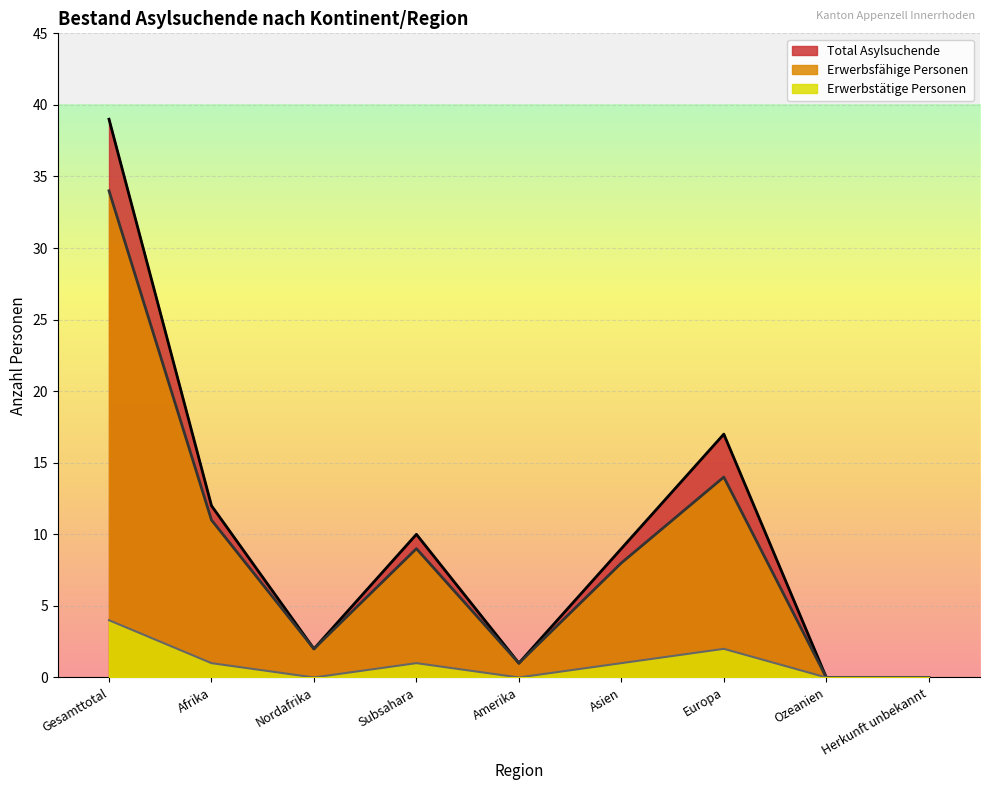

True or false: Total Asylsuchende and Erwerbsfähige Personen intersect in this chart.

False